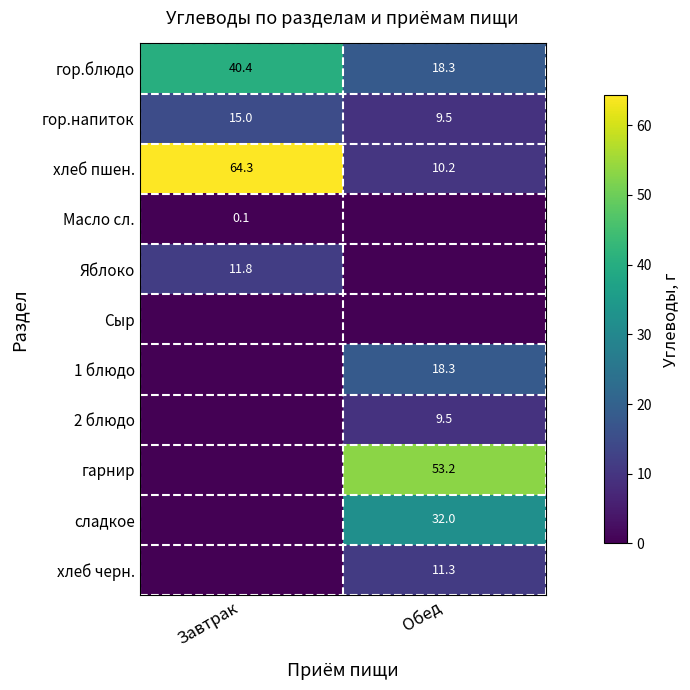

Is it true that 1 блюдо equals 18.3 at Обед?

True